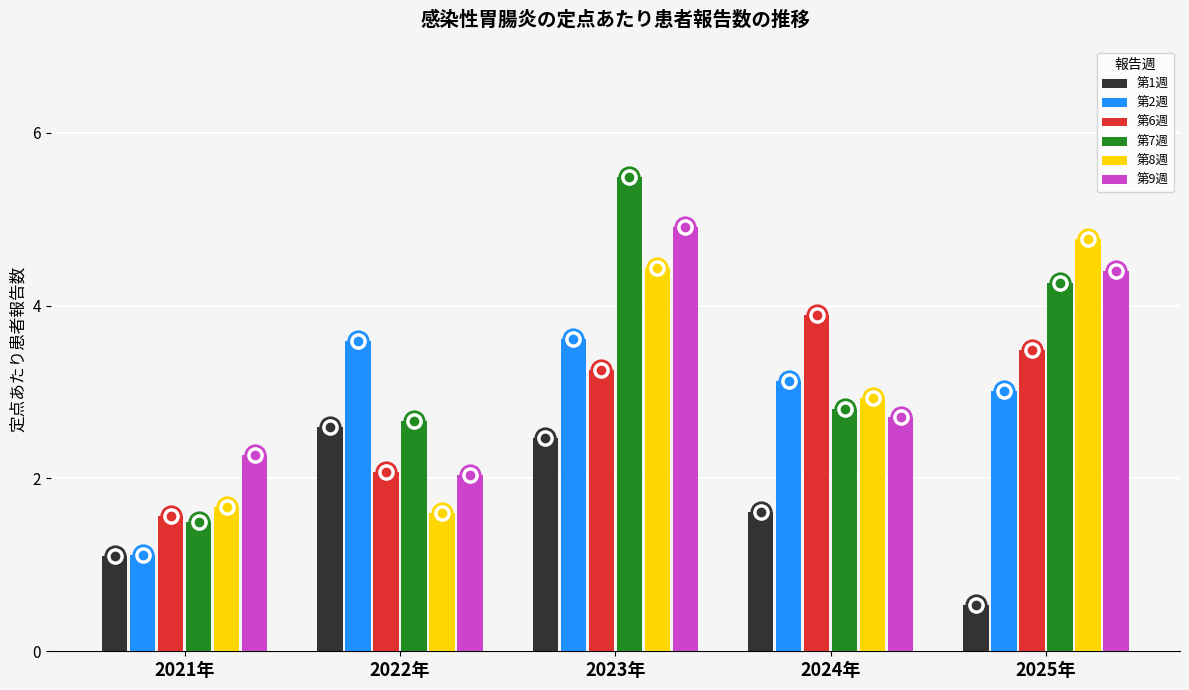

At which label does 第8週 reach its minimum?

2022年